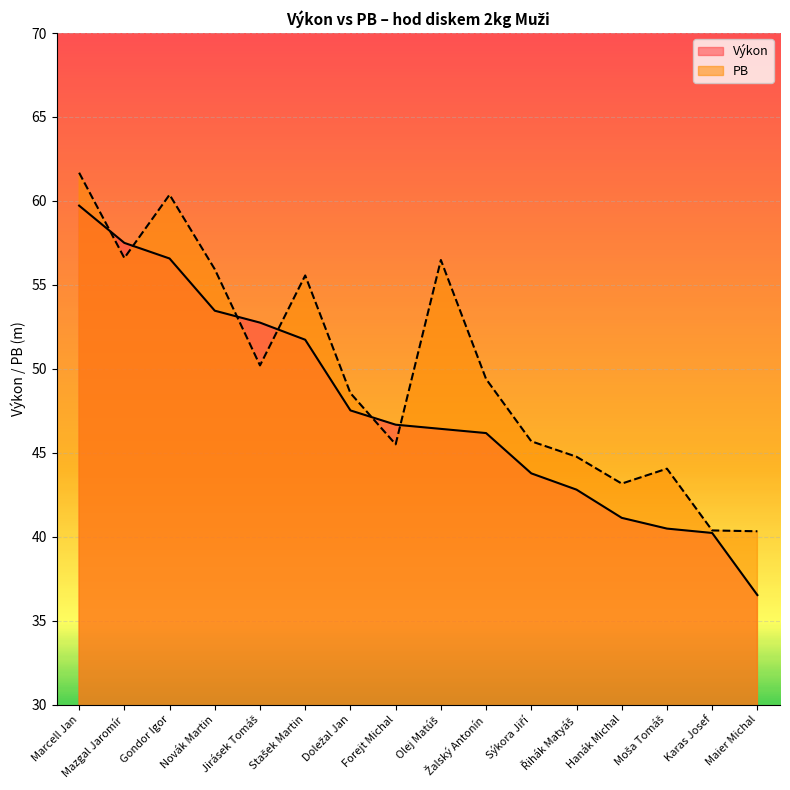

What is the spread (max minus min) of values at Jirásek Tomáš?

2.5